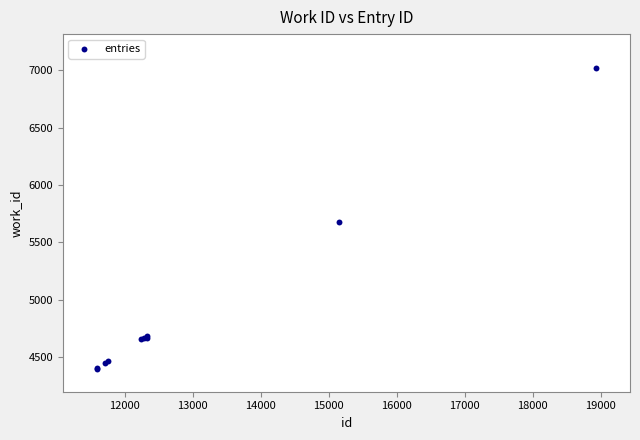

What Y value in the scatter plot is closest to 5707?

5675